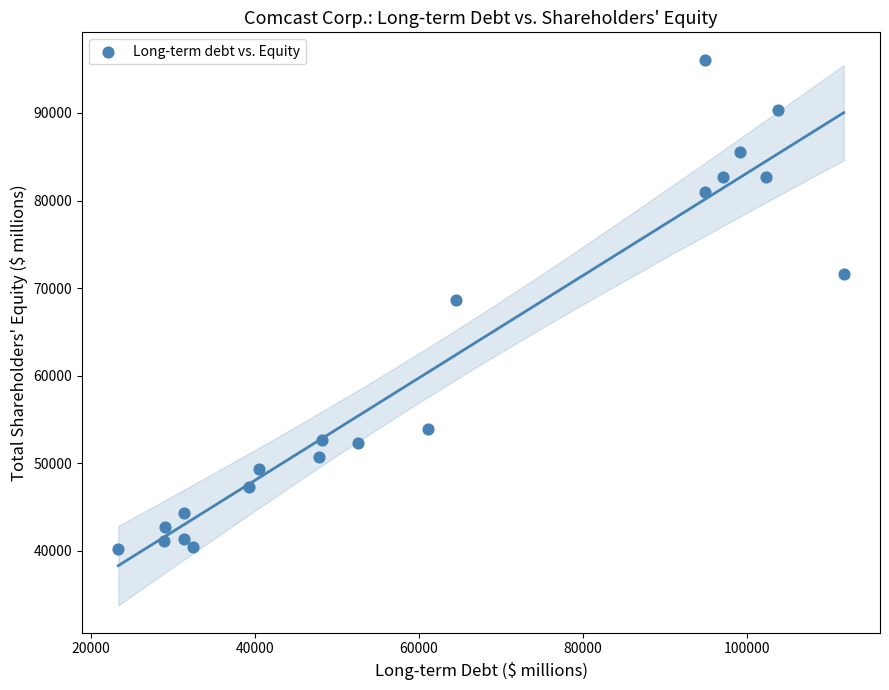

What is the range of Y values (max minus min)?

55873